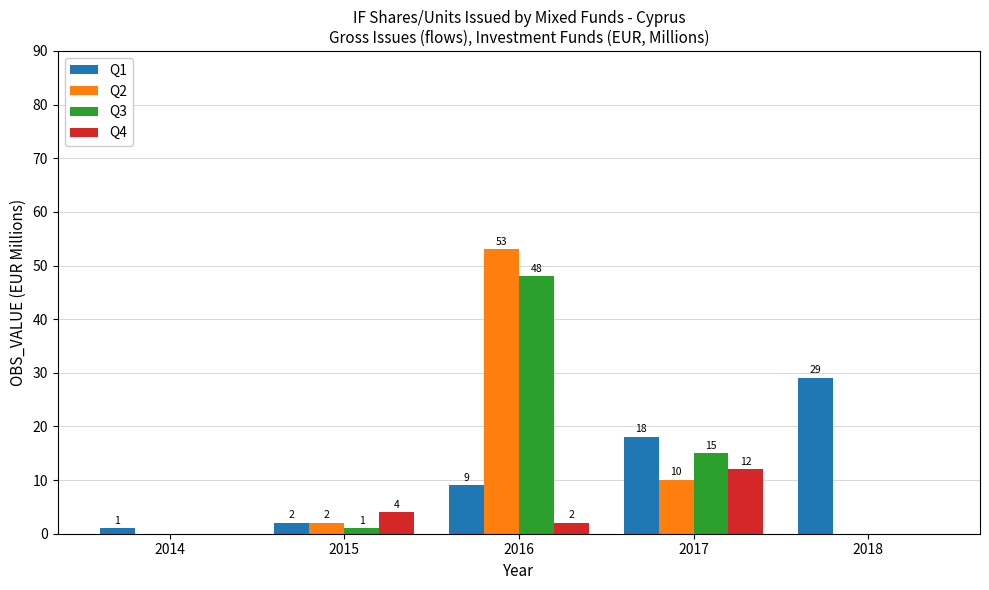

Are the bars grouped side by side (vs. stacked)?

Yes